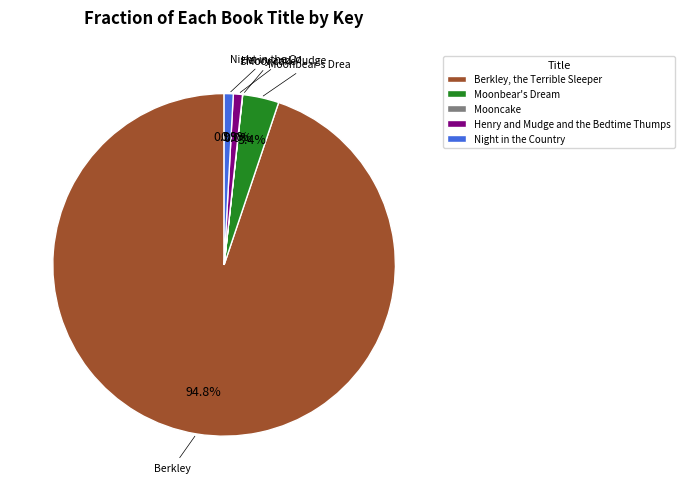

How much of the chart is everything except Henry and Mudge and the Bedtime Thumps?

99.1%